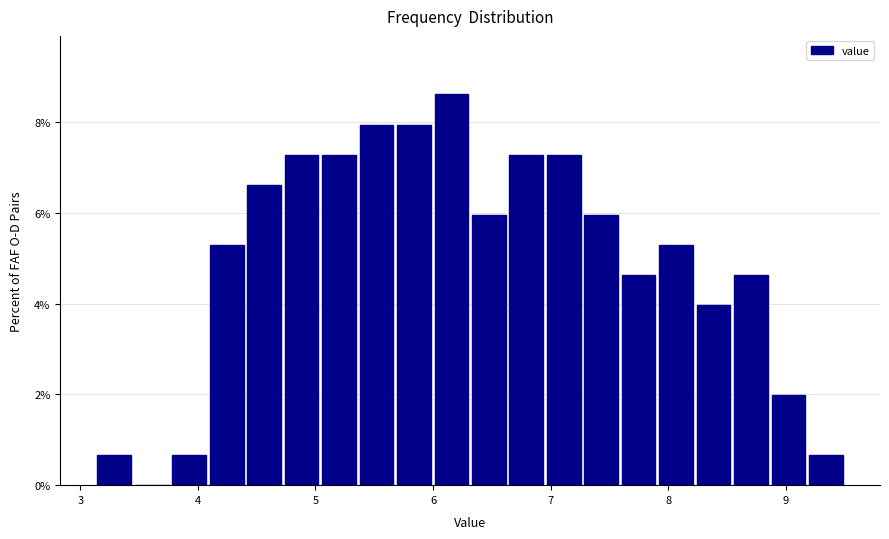

Read against the x-axis, roughly where is the centre of the tallest bar?

6.2